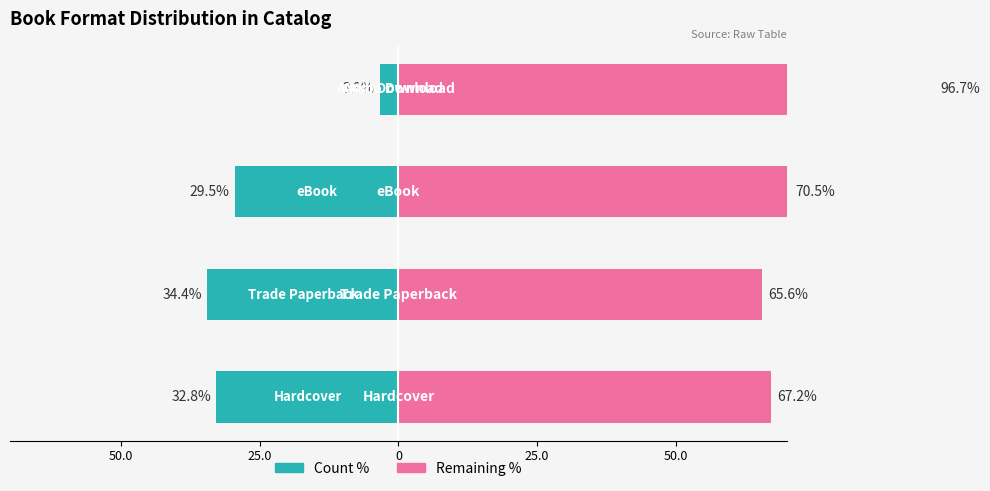

Reading left to right, what are all the values shown in this chart?

Count %: -32.8	-34.4	-29.5	-3.3
Remaining %: 67.2	65.6	70.5	96.7